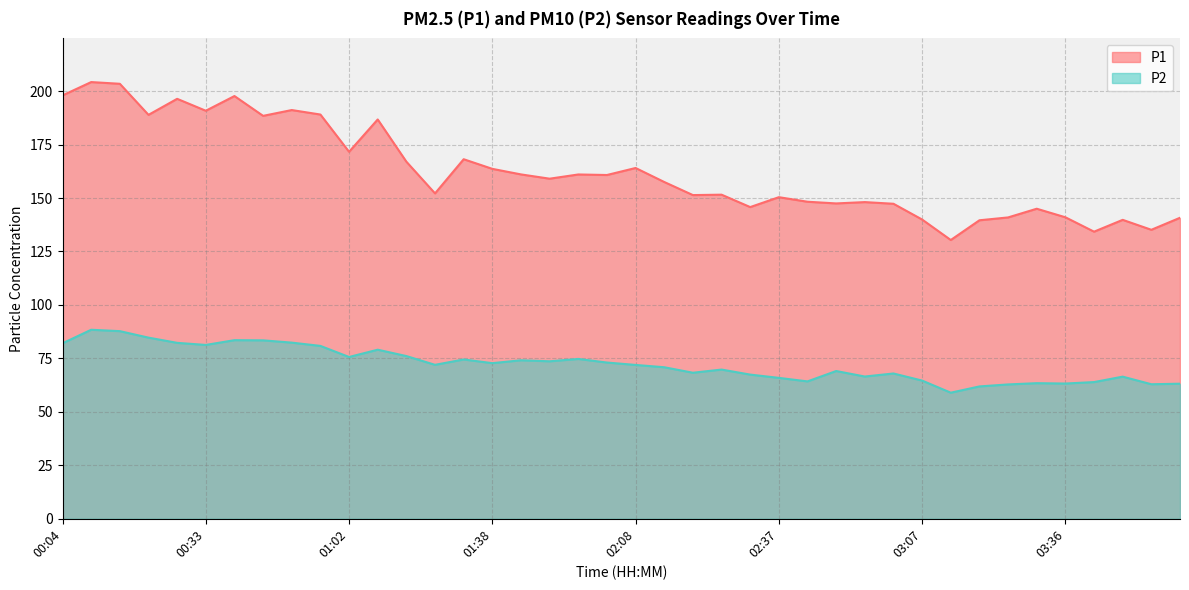

Where does the P1 series first go above 159?

00:04